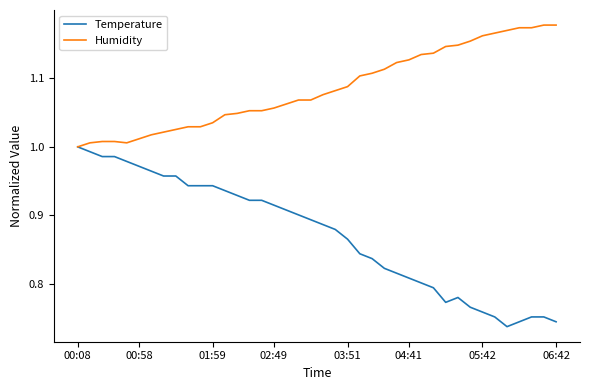

List the series in order of their peak value, highest first.

Humidity, Temperature